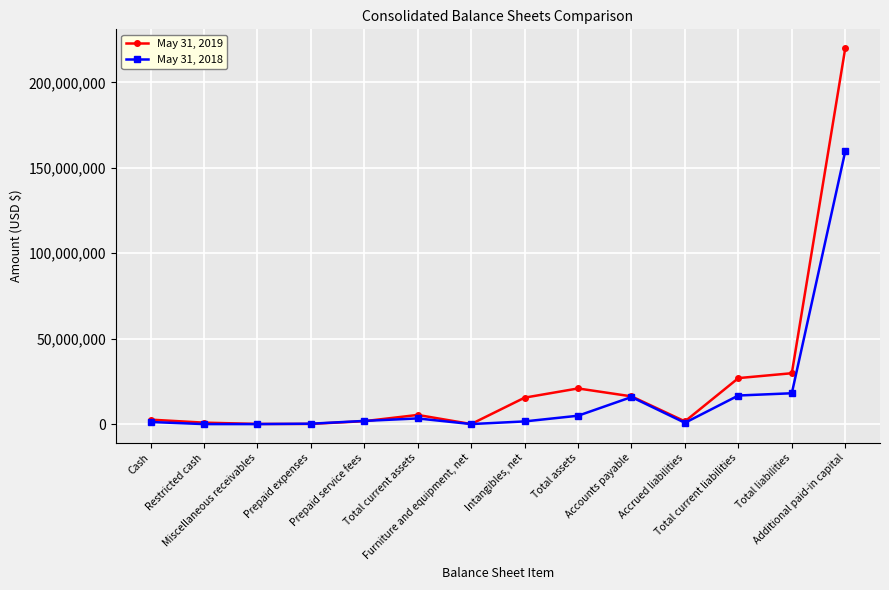

Which series has the largest total across all categories?

May 31, 2019